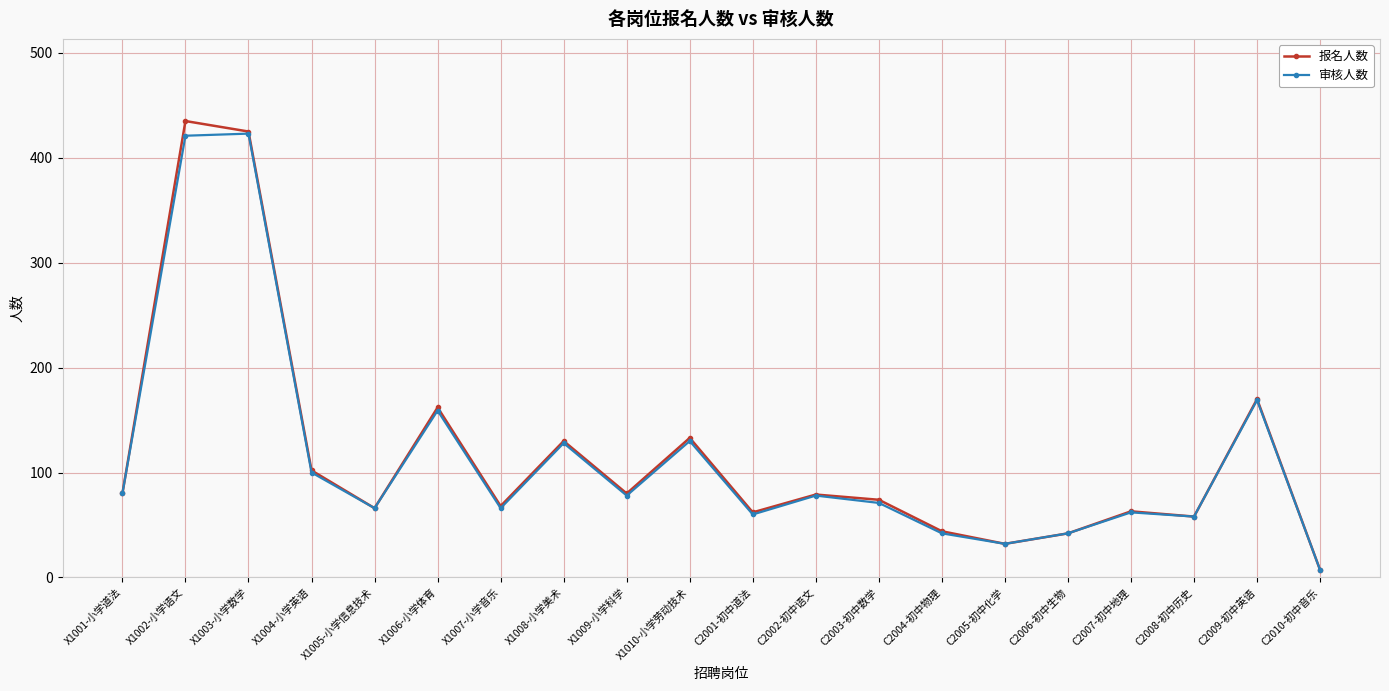

Is it true that 审核人数 equals 42 at C2004-初中物理?

True